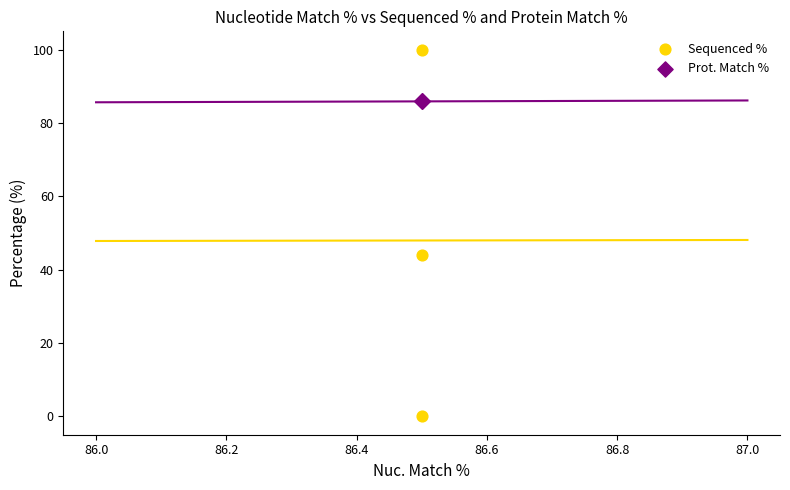

Which series contains the highest Y value?

Sequenced %